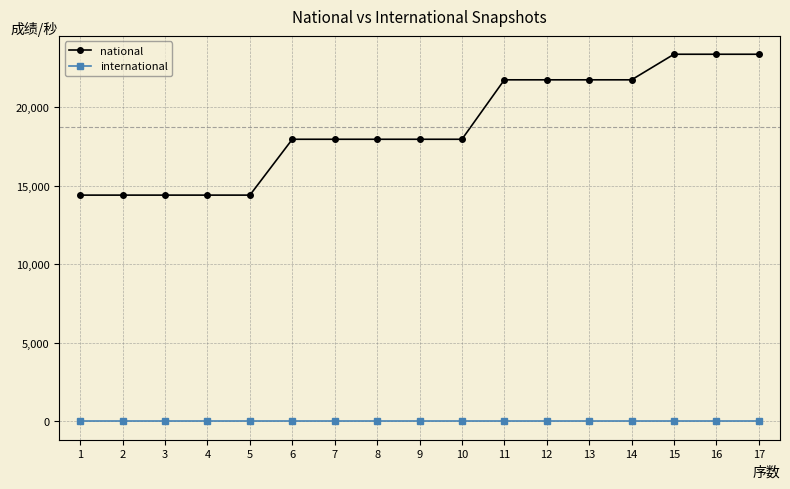

True or false: international and national intersect in this chart.

False